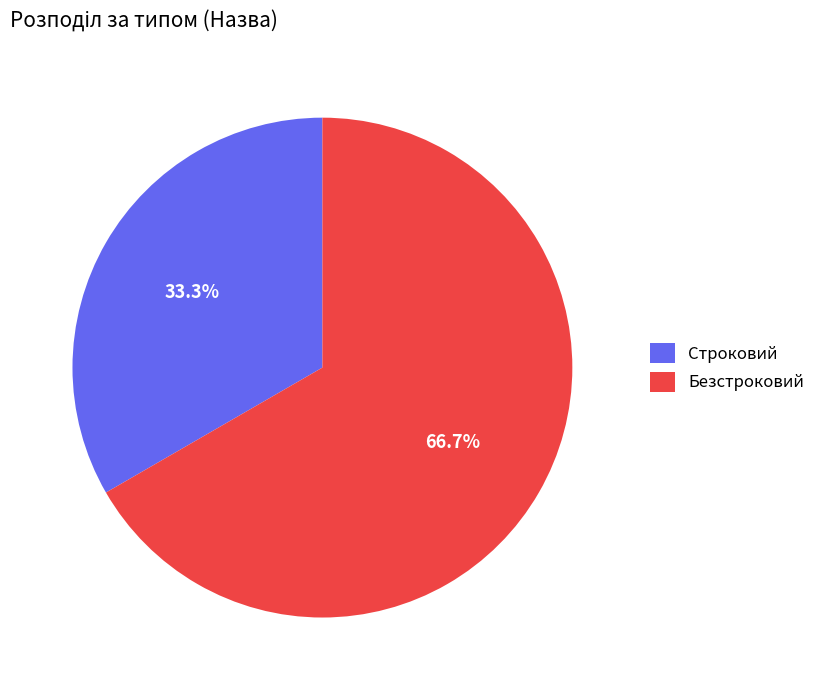

The Строковий slice represents 33% of the pie. True or false?

True